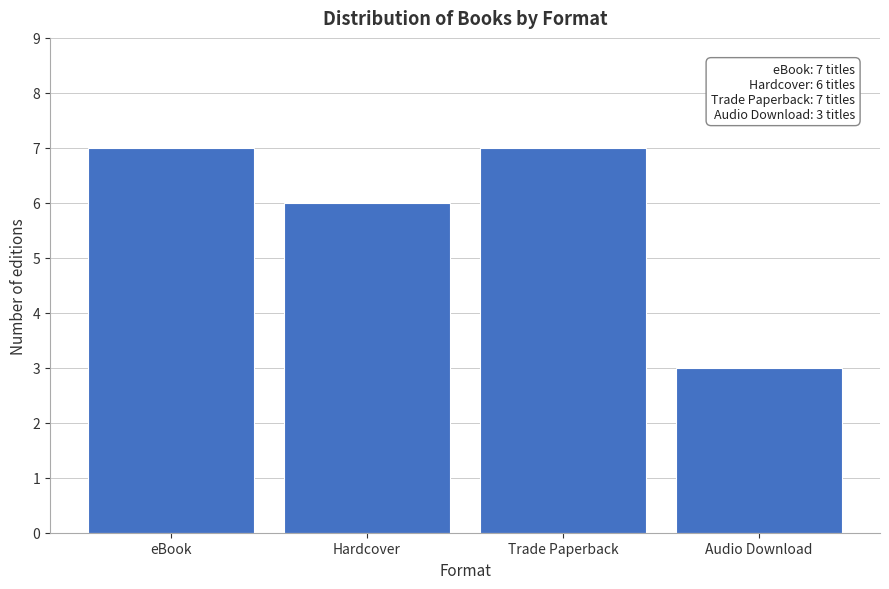

Reading right to left, transcribe all the data shown in this chart.

Audio Download=3	Trade Paperback=7	Hardcover=6	eBook=7